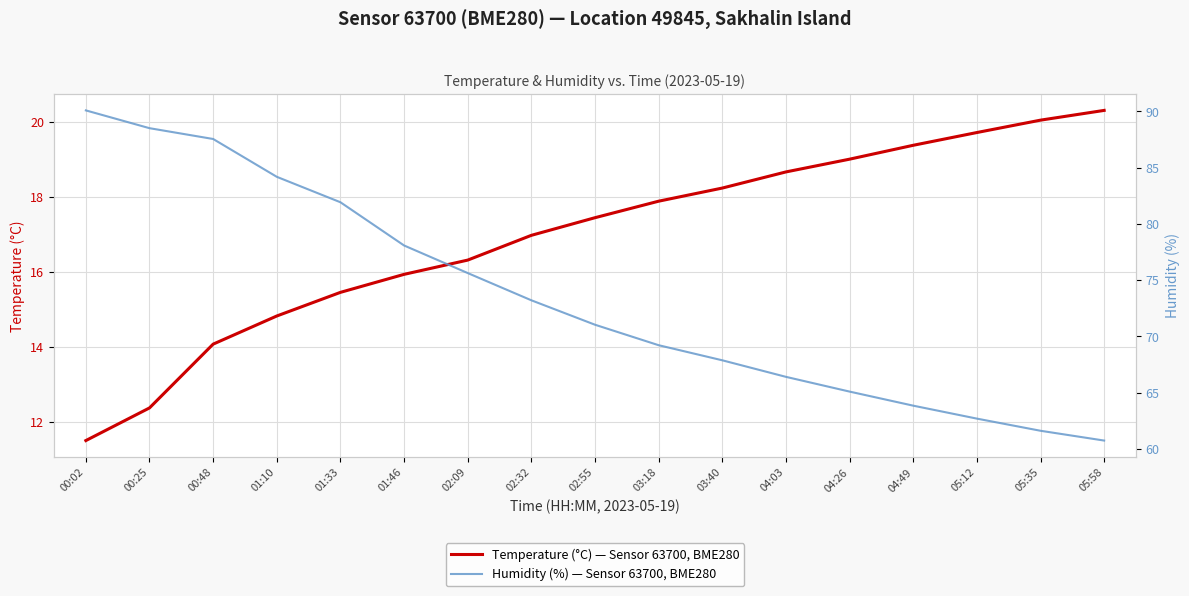

What value does the temperature series have at 00:48?

14.1